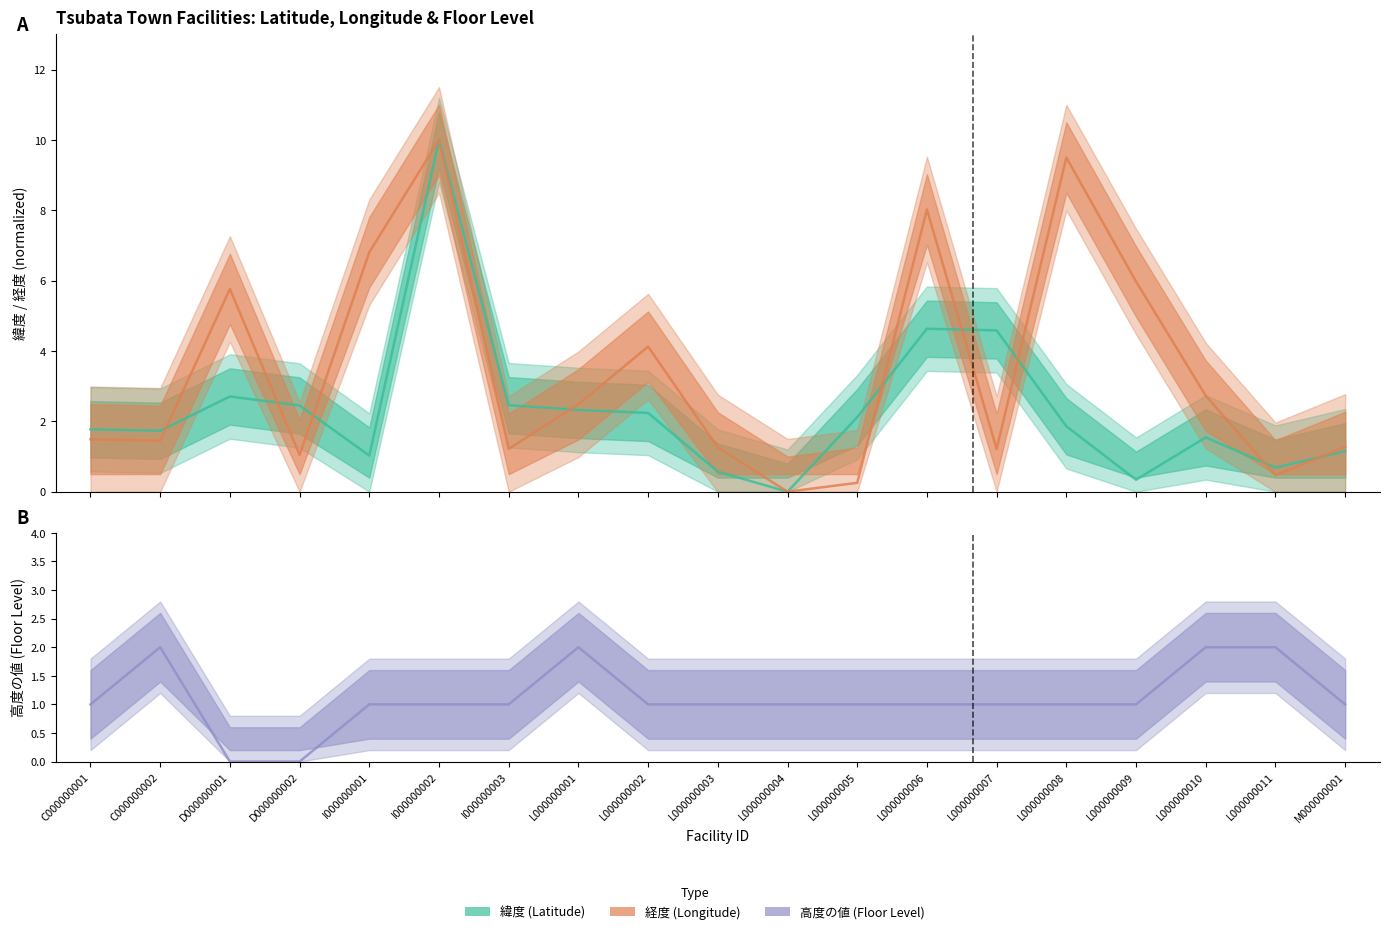

What value does the 高度の値 series have at L000000003?

1.0